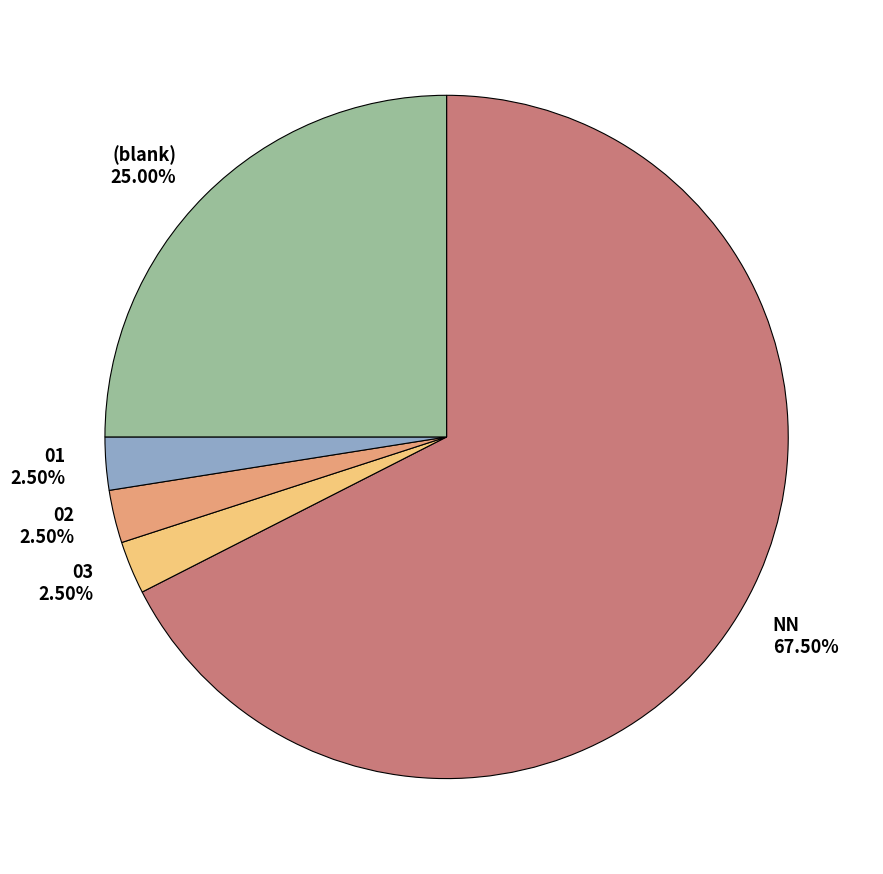

Does NN account for over 50% of the chart?

Yes